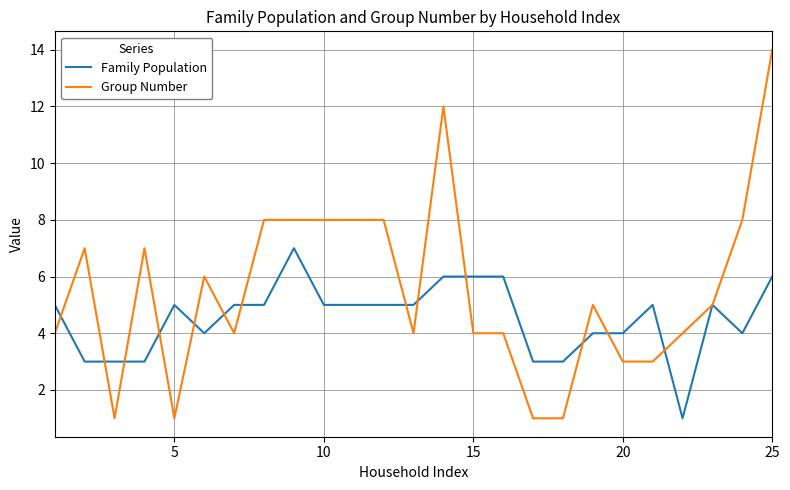

Rank the series by their maximum value, from lowest to highest.

Family Population, Group Number